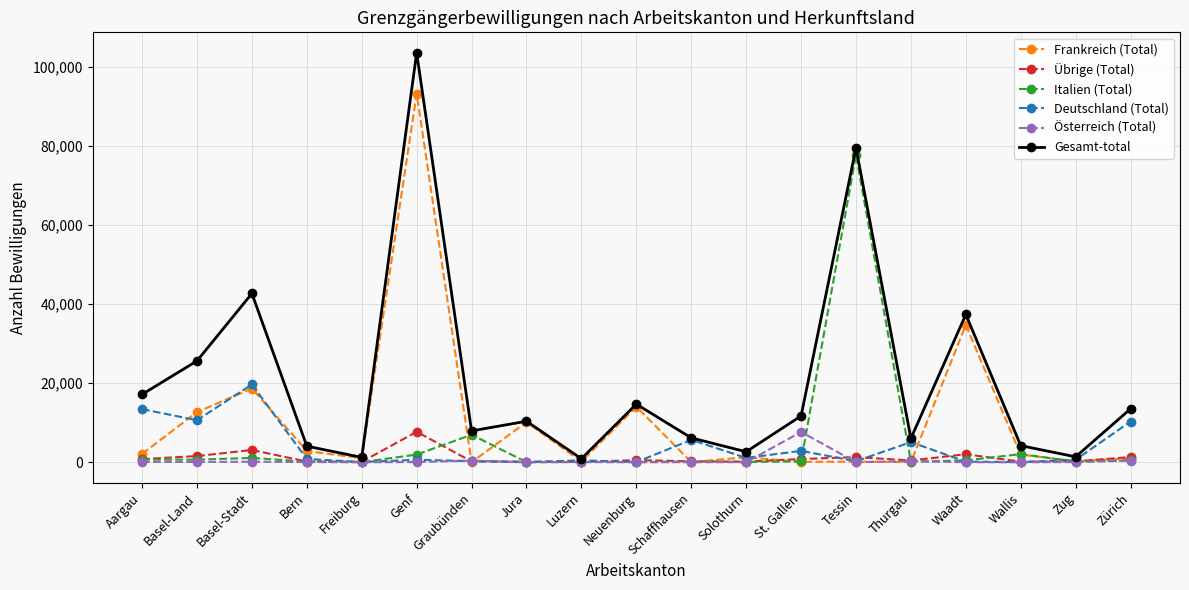

Does the chart have visible grid lines?

Yes